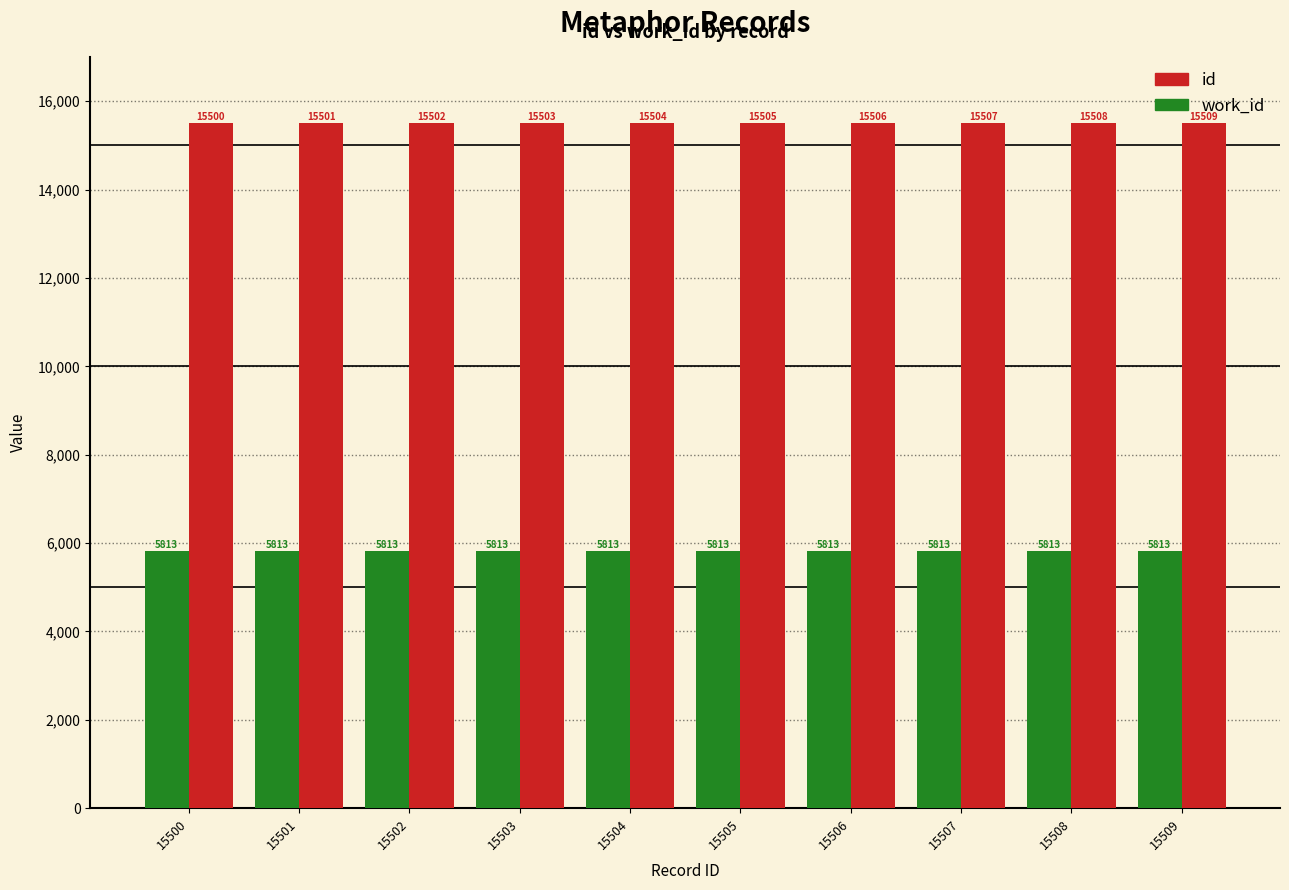

The work_id series shows 5813 at 15505. True or false?

True